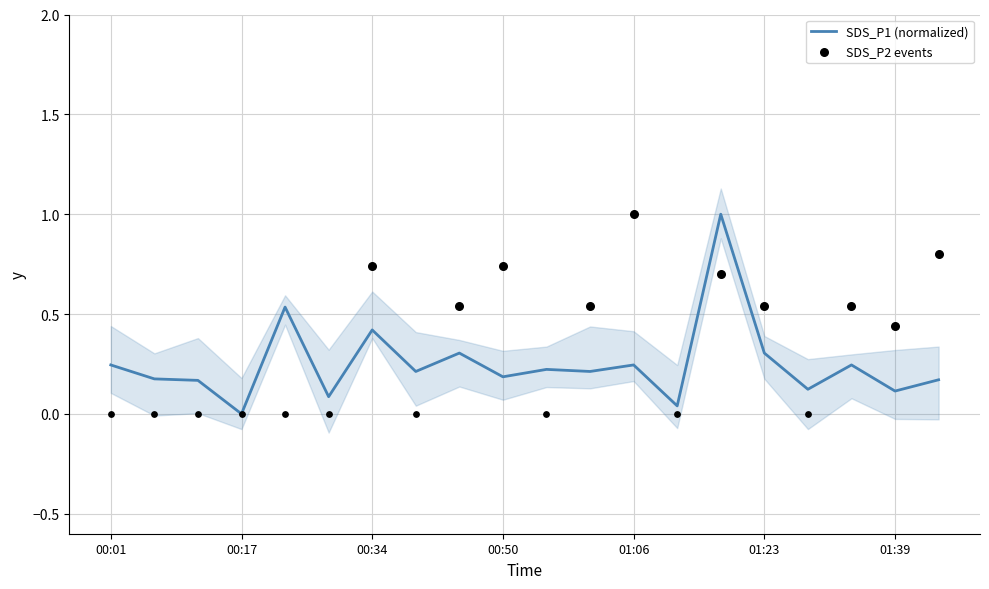

Which has a higher value, 00:50 or 00:28?

00:50